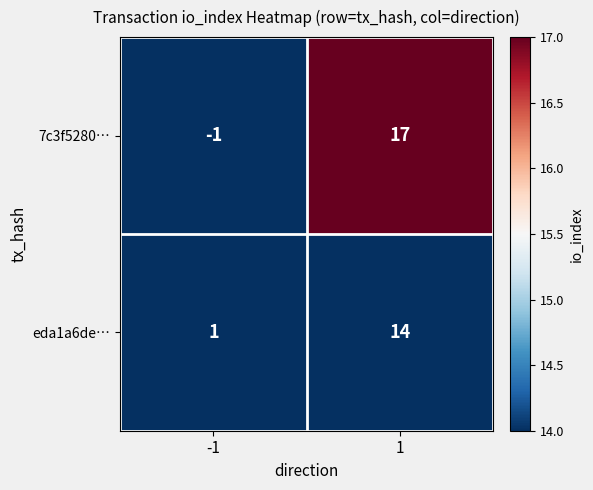

Rank the series by their average value, from lowest to highest.

eda1a6de…, 7c3f5280…